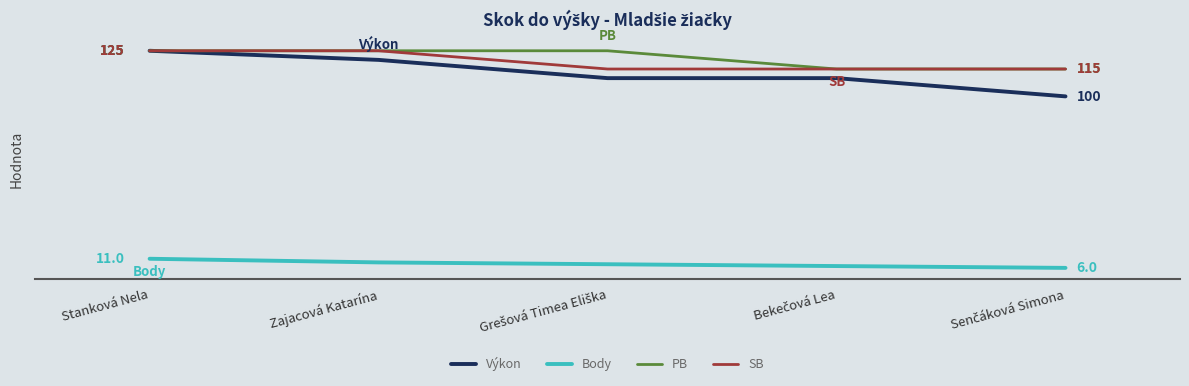

What is the spread (max minus min) of values at Zajacová Katarína?

116